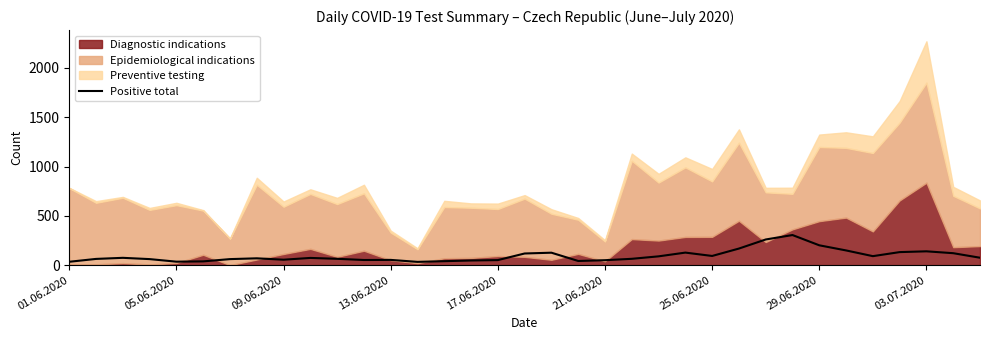

What is the change in value from 19 to 21?

+22